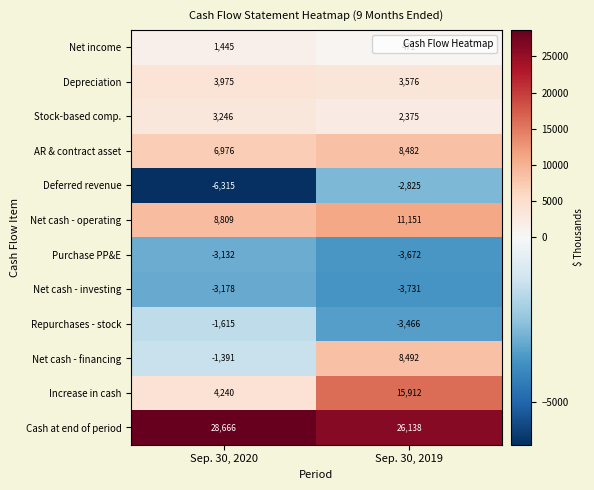

True or false: Cash at end of period has a value of 36711 at Sep. 30, 2019.

False